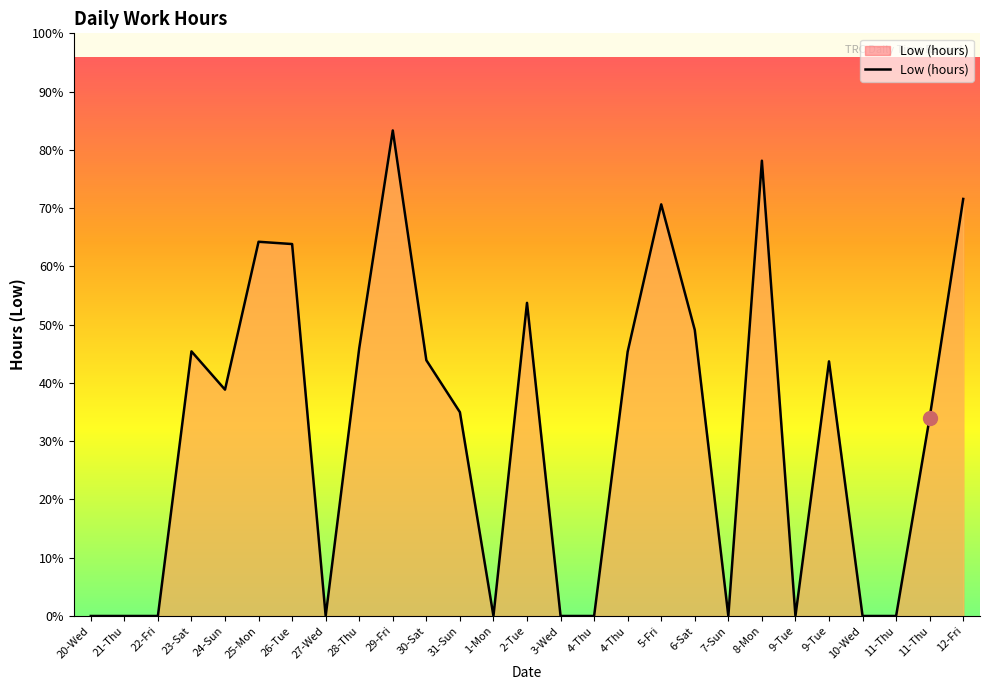

True or false: the data shows 0.0 at 22-Fri.

True